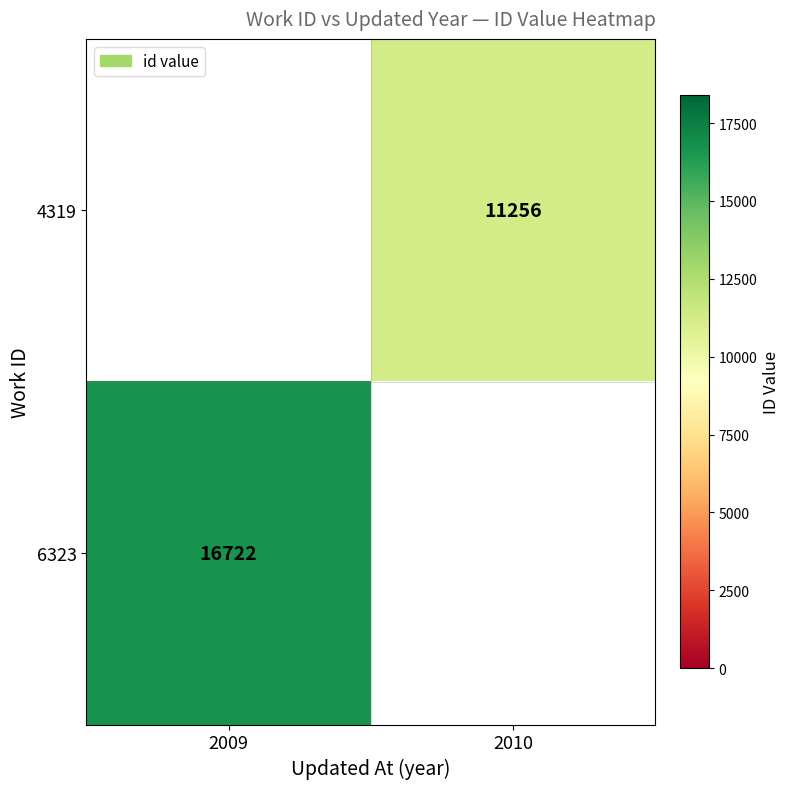

True or false: 4319 has a value of 15453 at 2010.

False